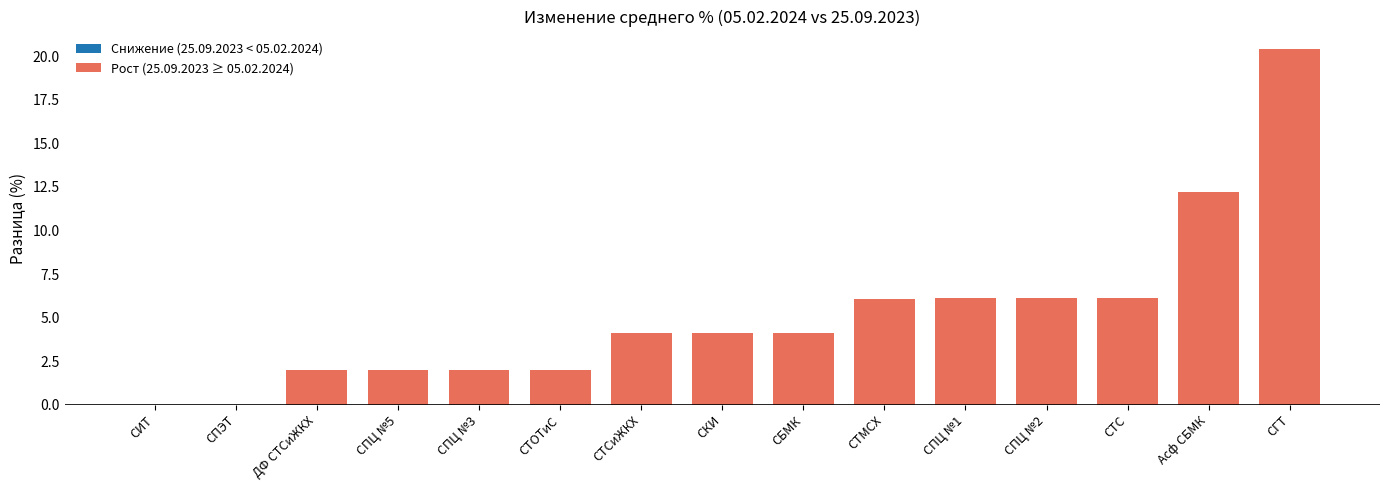

How many data points are above 4?

9